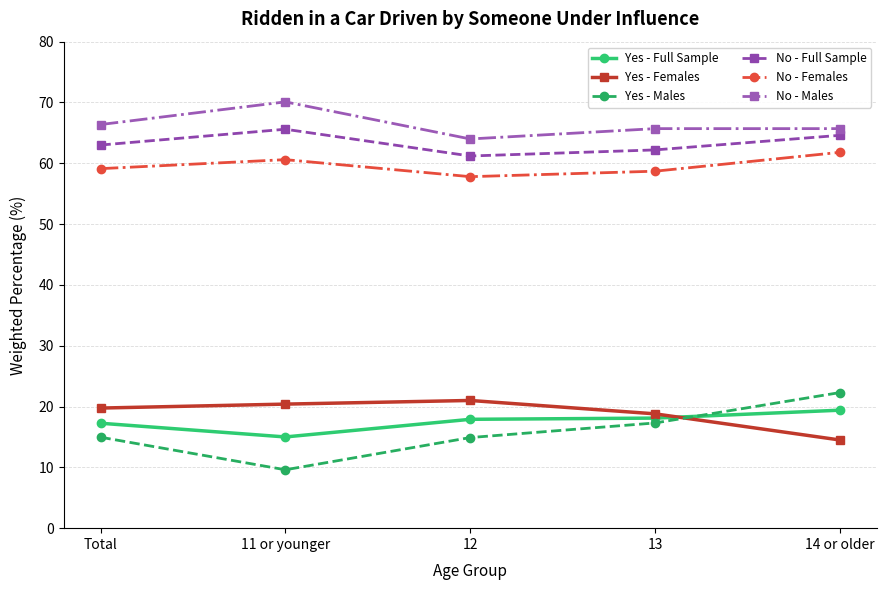

How many data points does each series have?

5